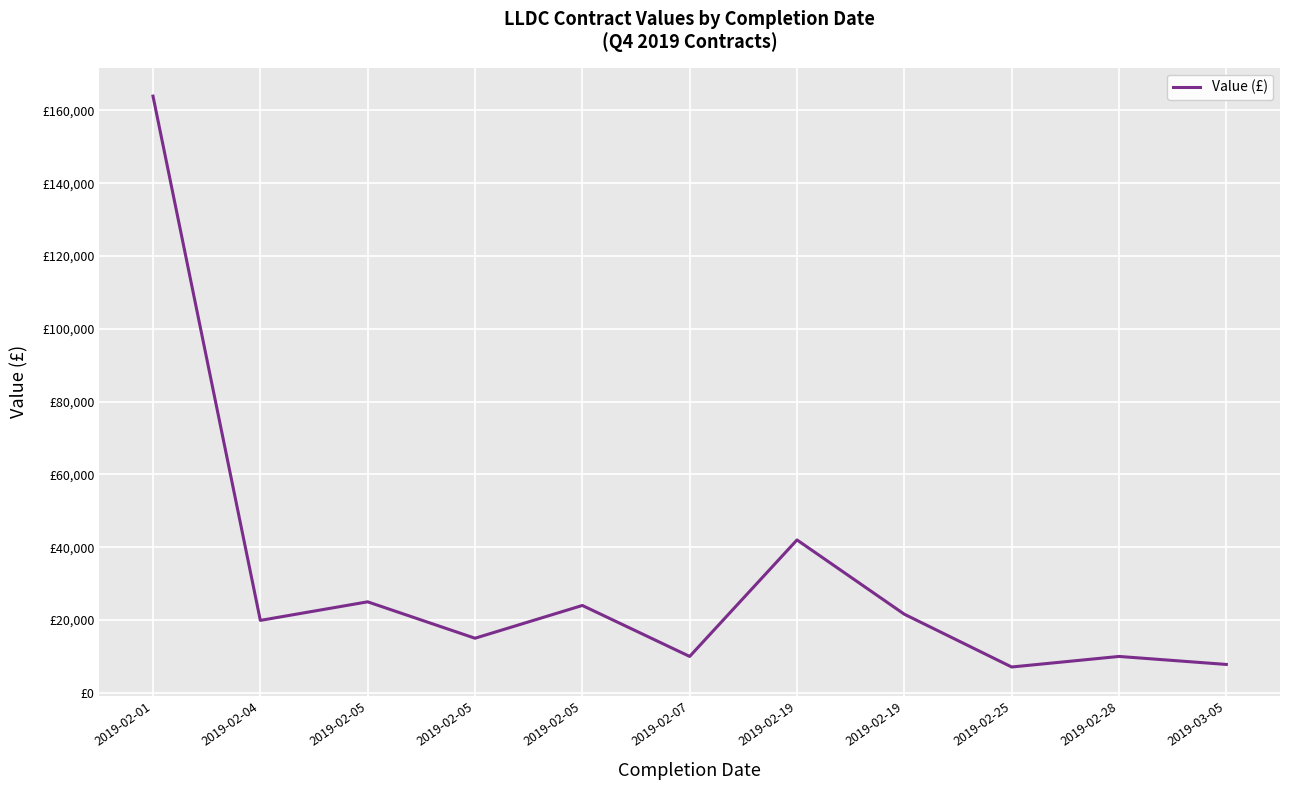

Does the chart have visible grid lines?

Yes